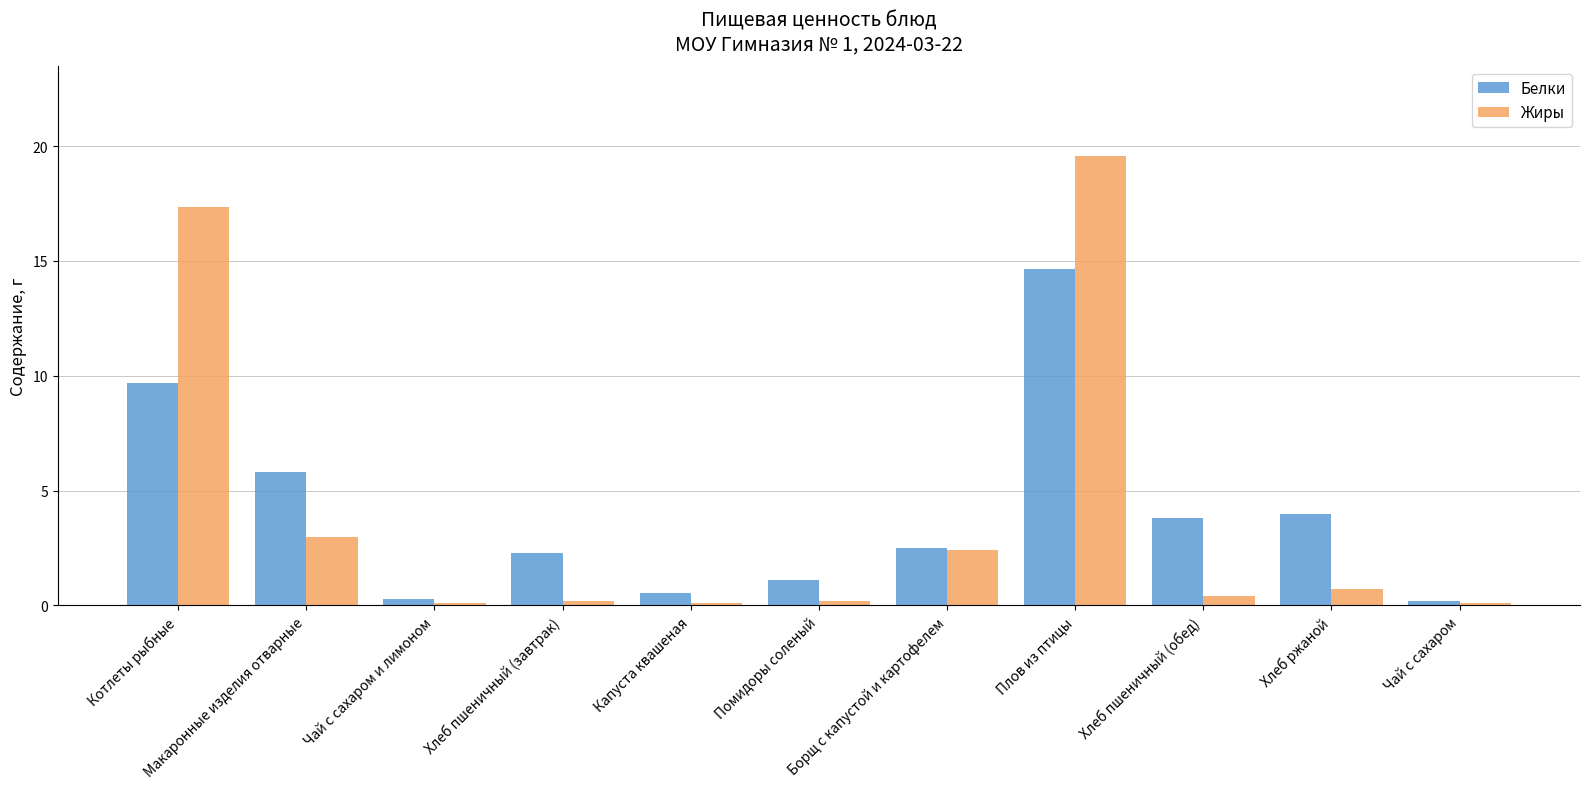

List the series in order of their peak value, lowest first.

Белки, Жиры